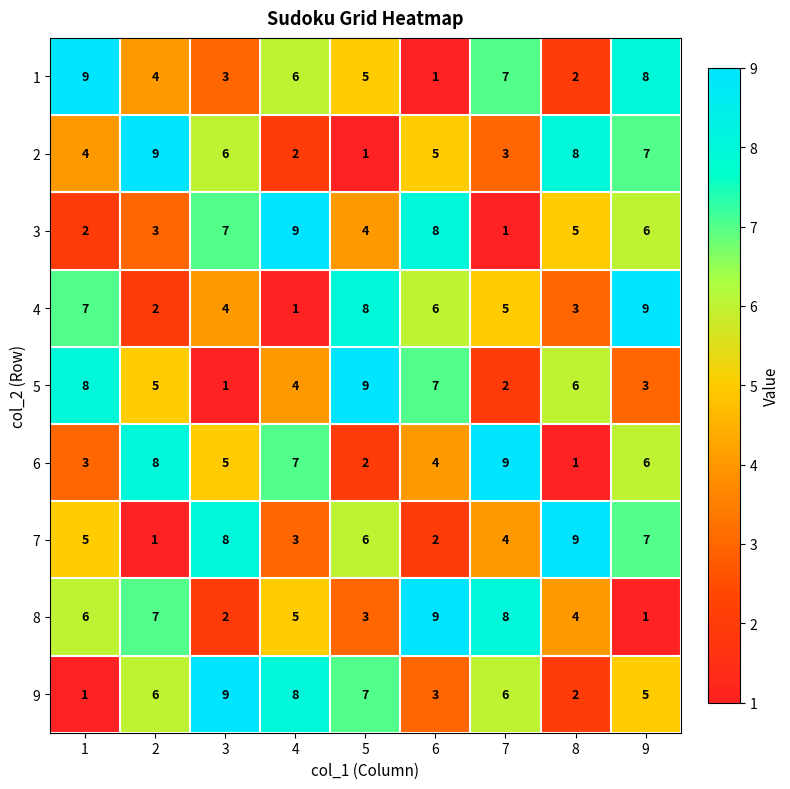

The value of 7 at 5 is 6. True or false?

True